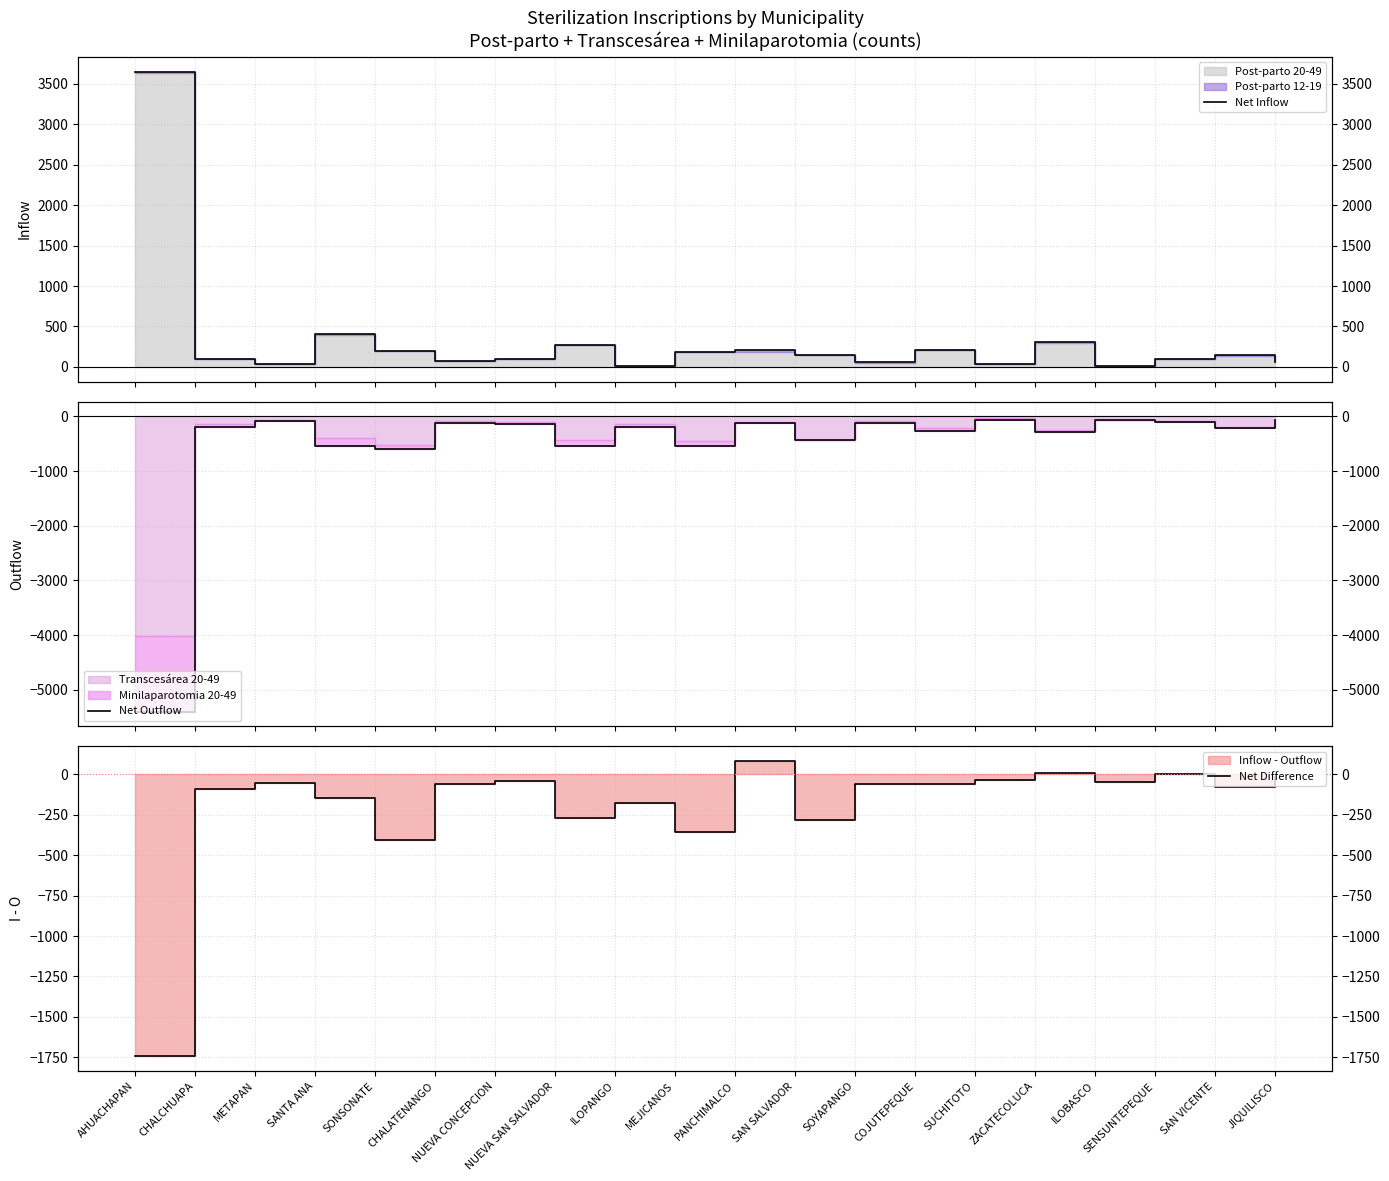

Where does the Net Inflow series first go above 141?

AHUACHAPAN